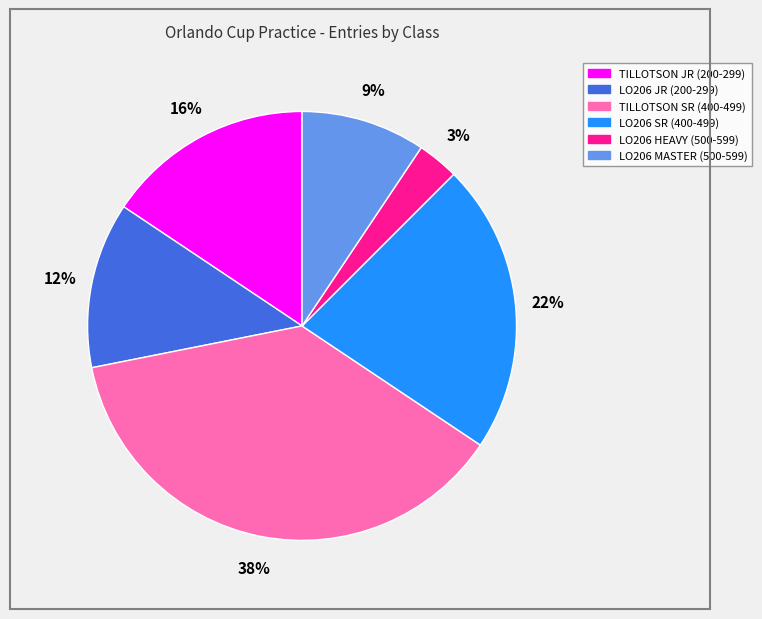

To the nearest percent, what is the difference between the LO206 JR (200-299) and LO206 HEAVY (500-599) slice percentages?

9%